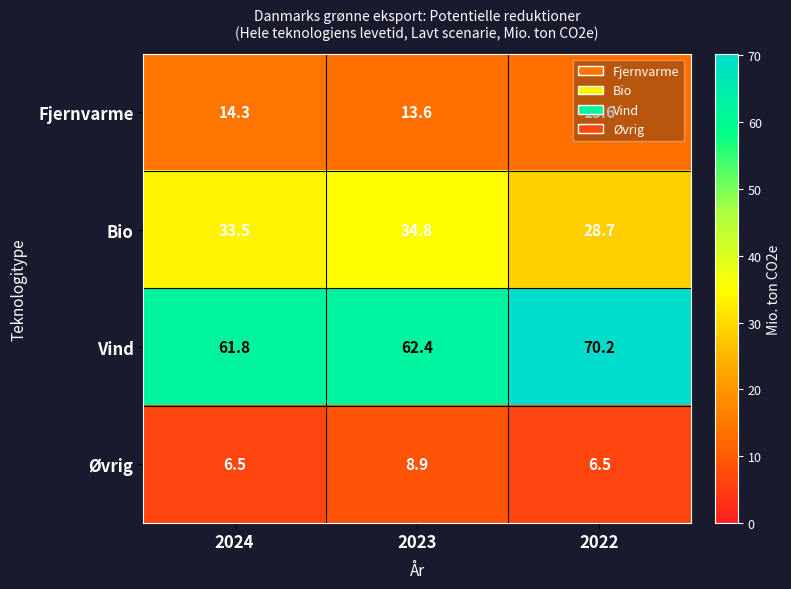

Rank the series at 2022 from highest to lowest value.

Vind, Bio, Fjernvarme, Øvrig